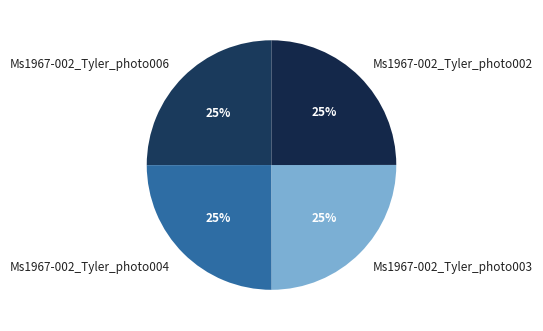

Approximately how many times larger is the value at Ms1967-002_Tyler_photo004 compared to Ms1967-002_Tyler_photo003?

1.0